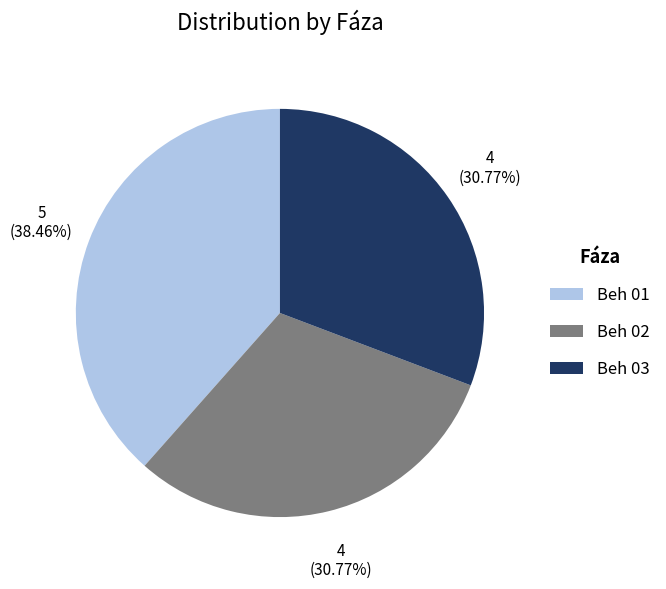

To the nearest percent, what portion does Beh 03 represent?

31%